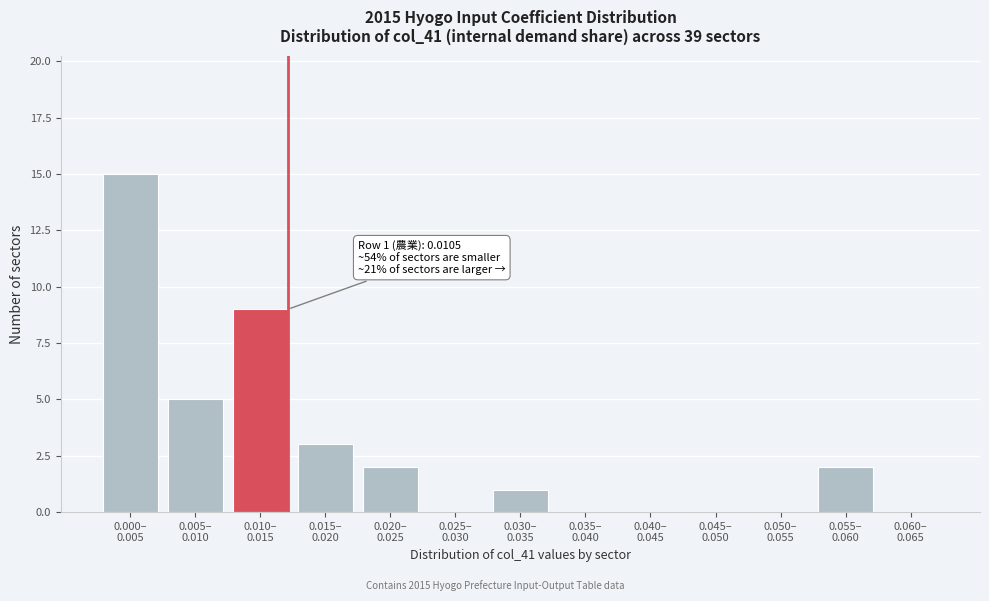

What is the sum of all values?

37